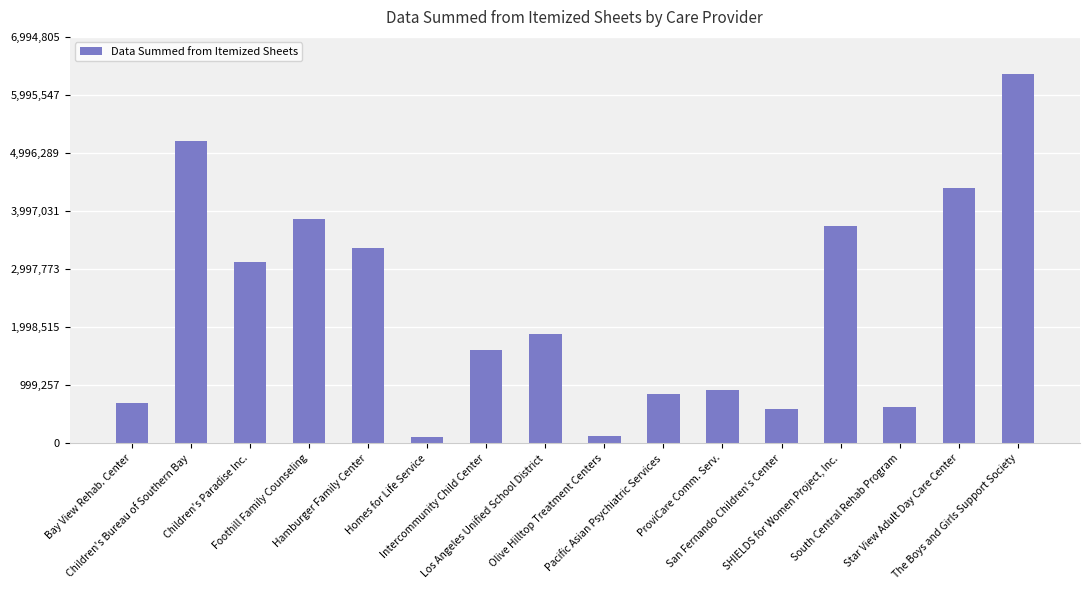

How many data points does each series have?

16